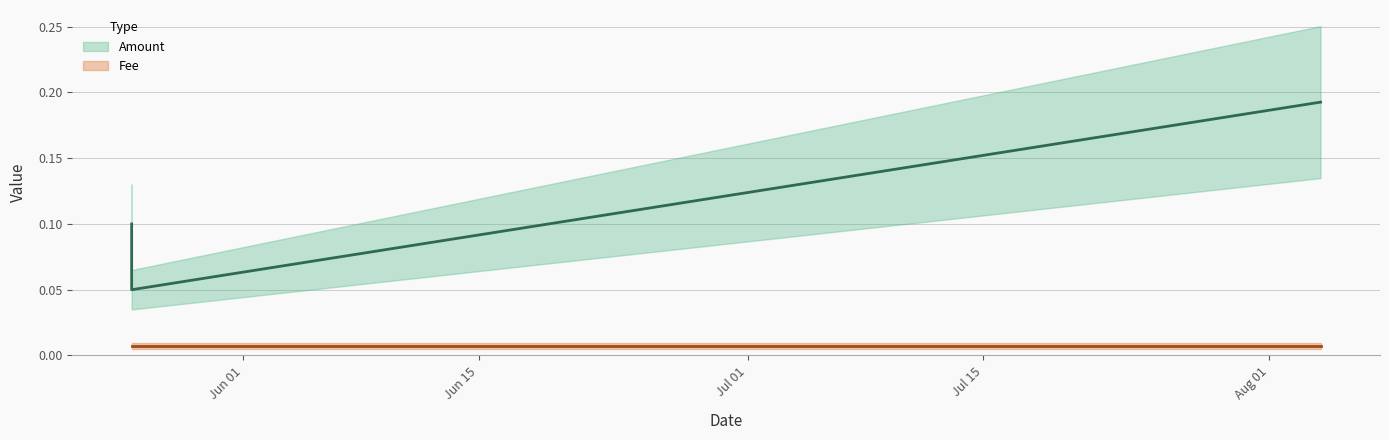

Which label corresponds to the largest value in the chart?

2019-08-04 01:03:27